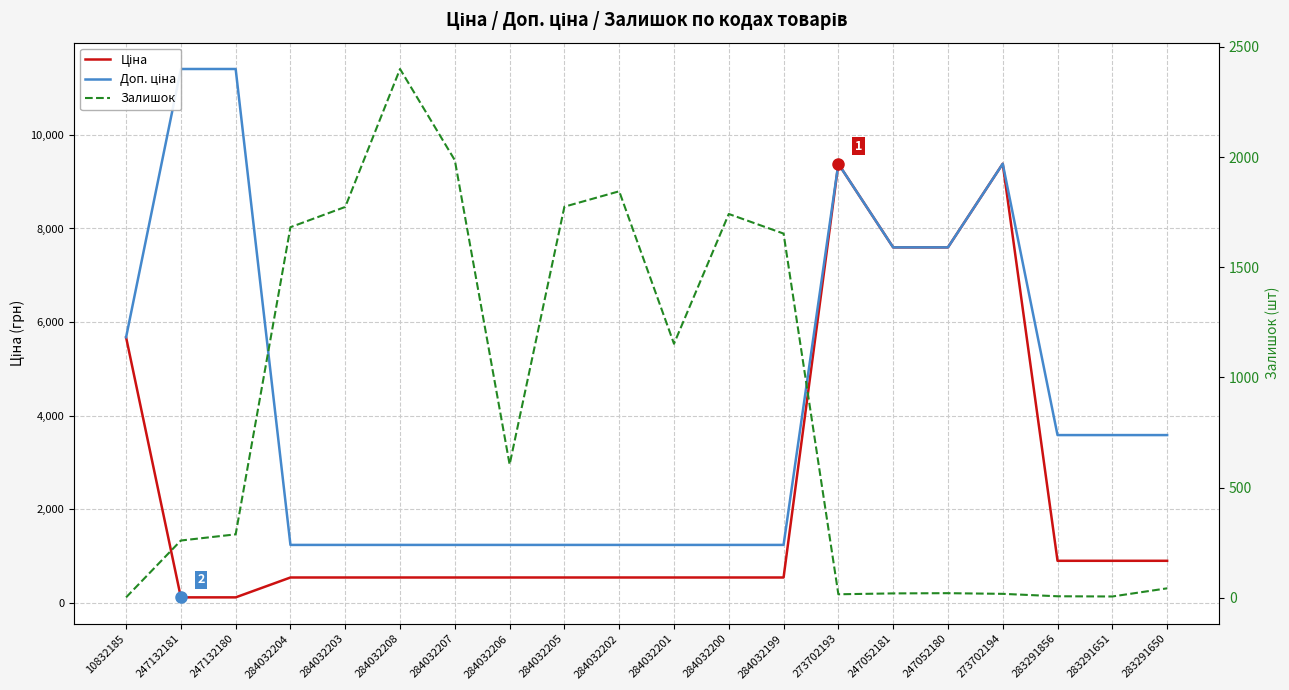

What position from the right is 284032202?

11